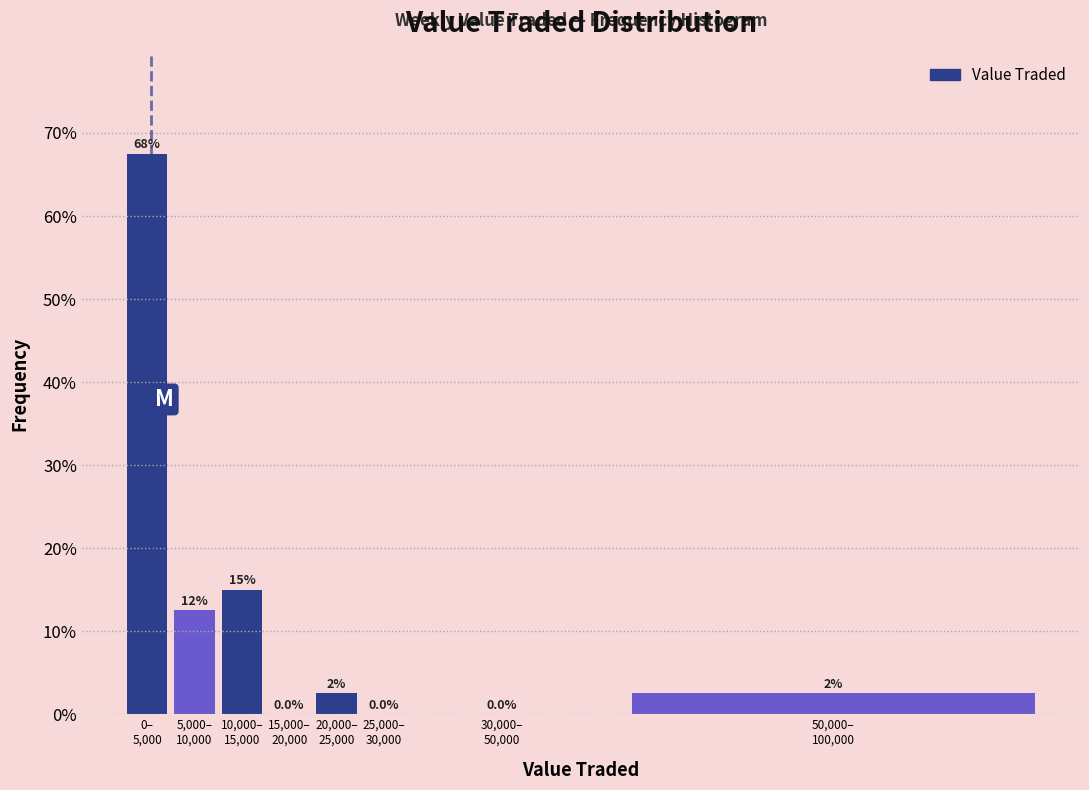

What is the maximum value shown in the chart?

67.5